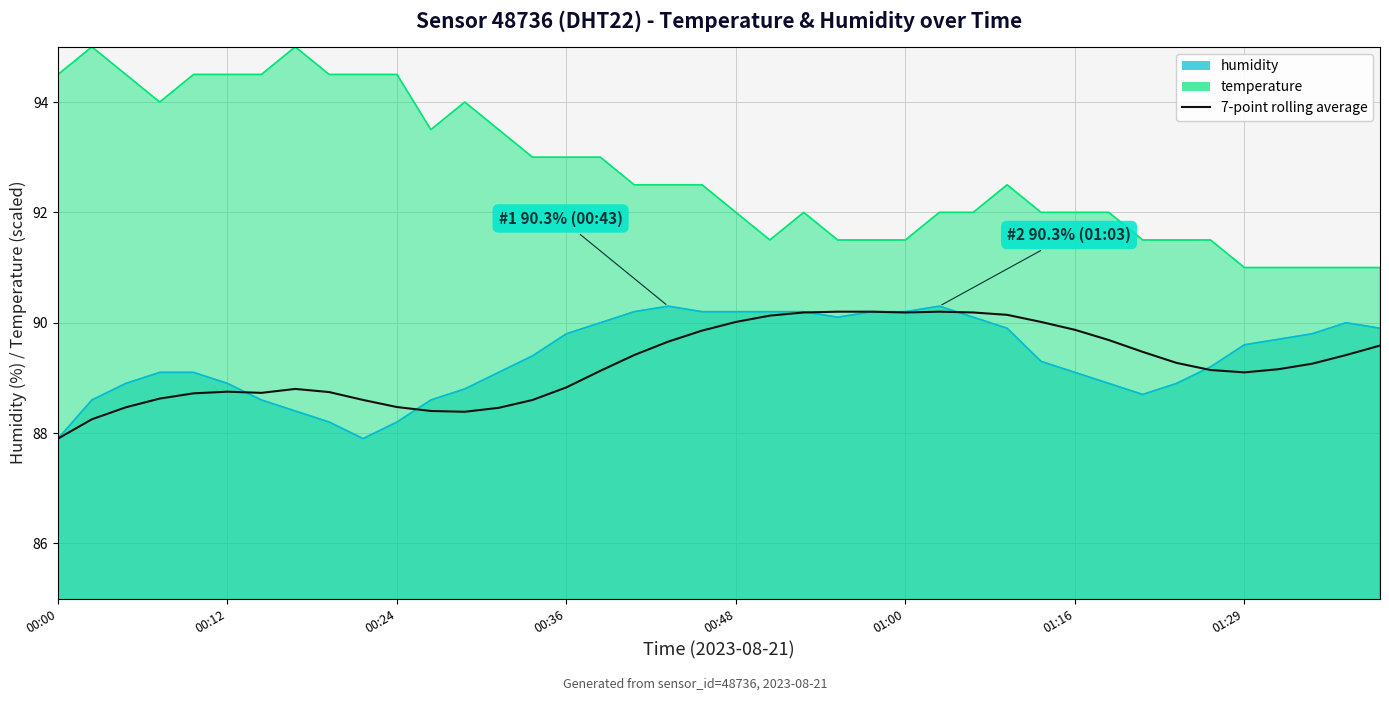

What is the approximate value at 22?

90.2